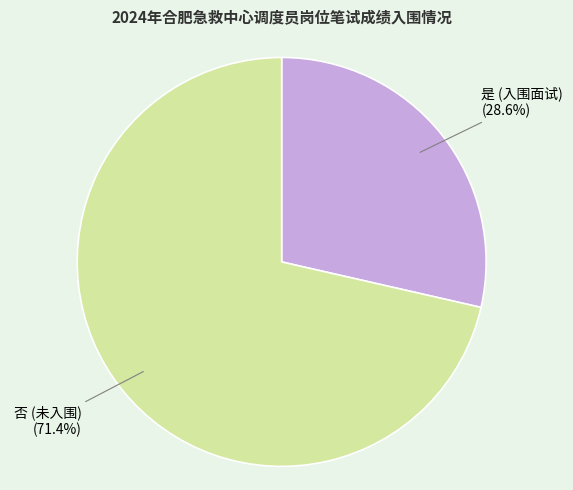

How many slices are in this pie chart?

2